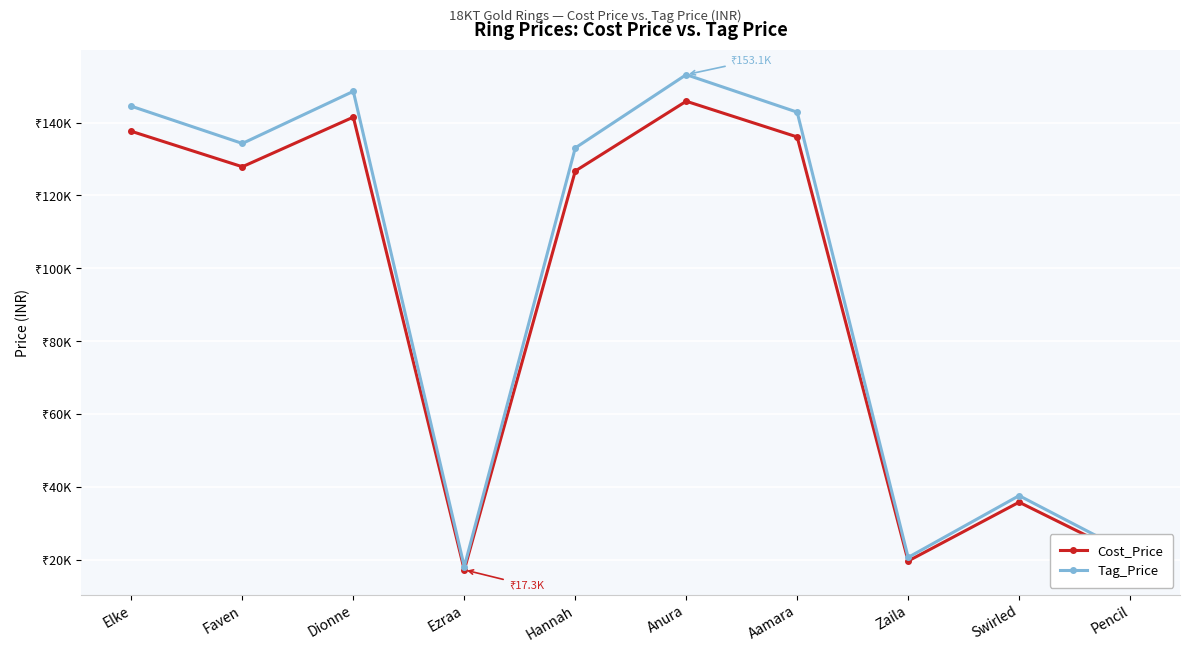

What are all the series names shown in the legend?

Cost_Price, Tag_Price